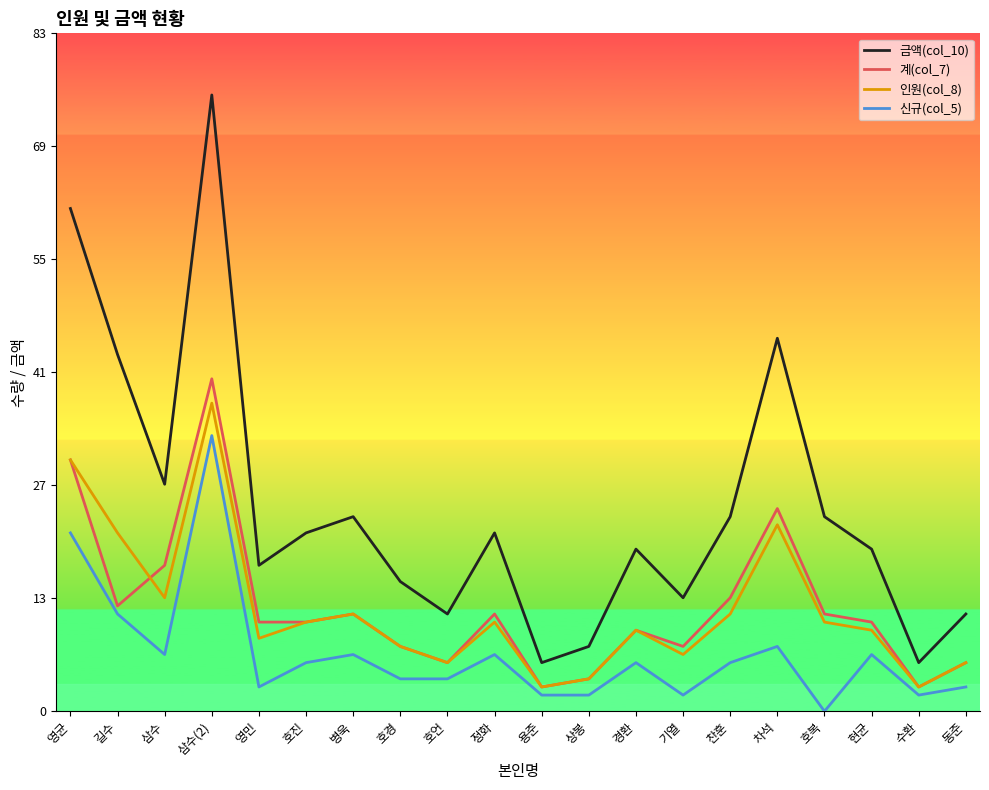

What is the total value across all series at 호언?

28